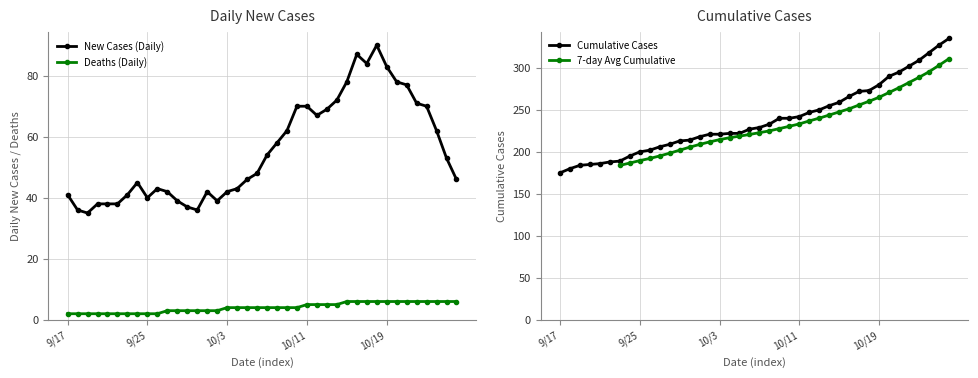

How many values in the New Cases (Daily) series are below 48?

20